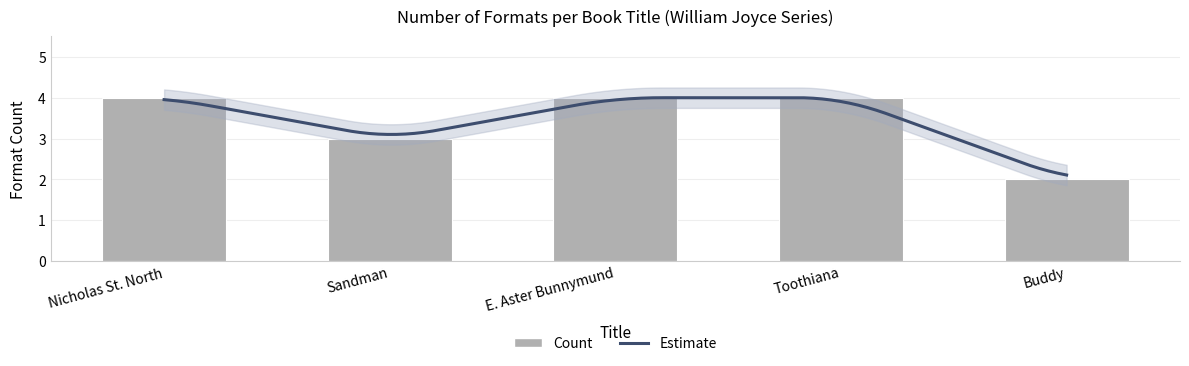

What is the difference between the maximum and minimum values?

2